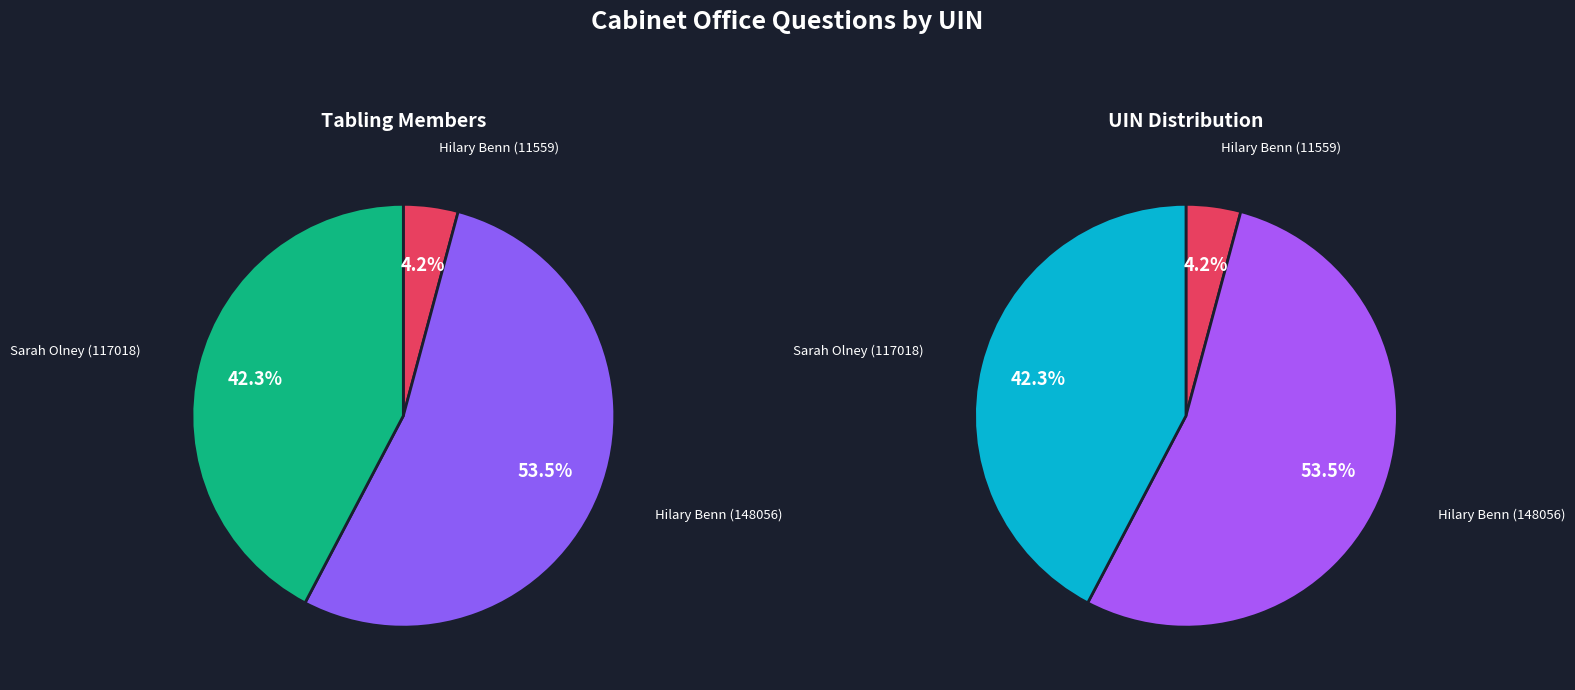

Is Hilary Benn (148056) the majority of the pie?

Yes